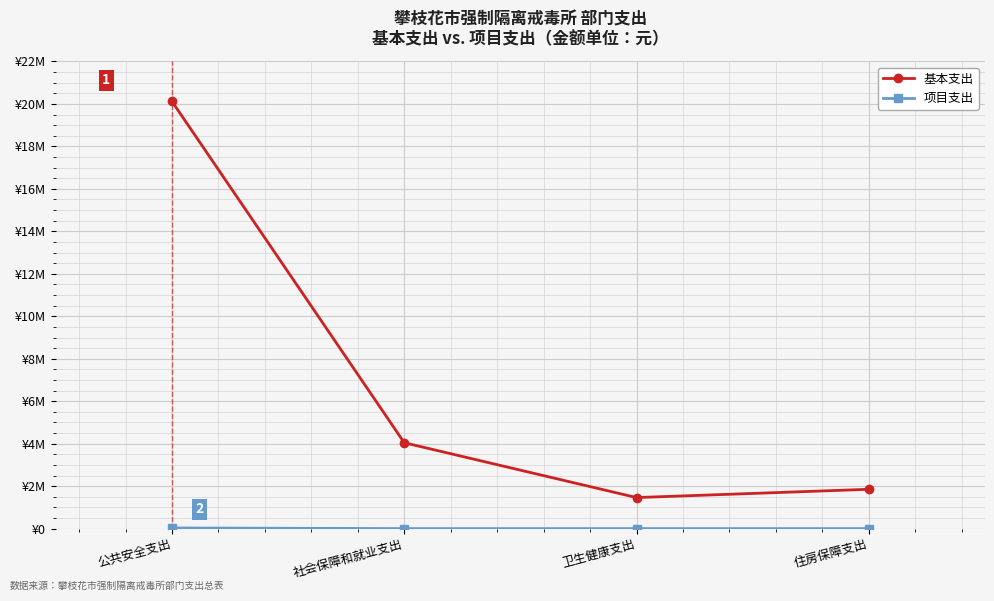

True or false: 项目支出 and 基本支出 intersect in this chart.

False